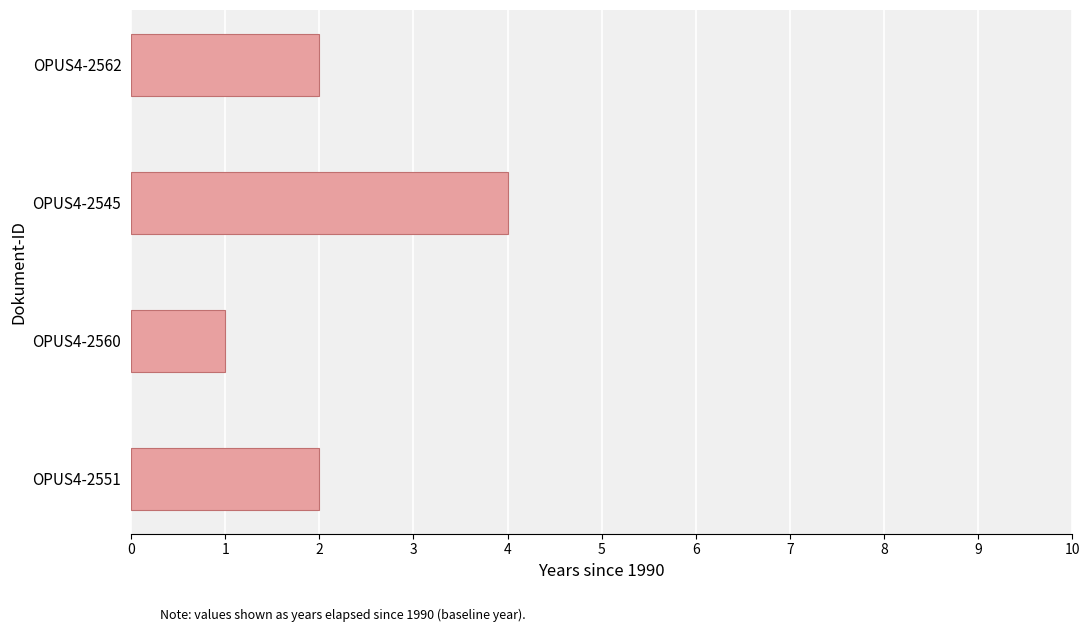

What is the change in value from OPUS4-2551 to OPUS4-2545?

+2